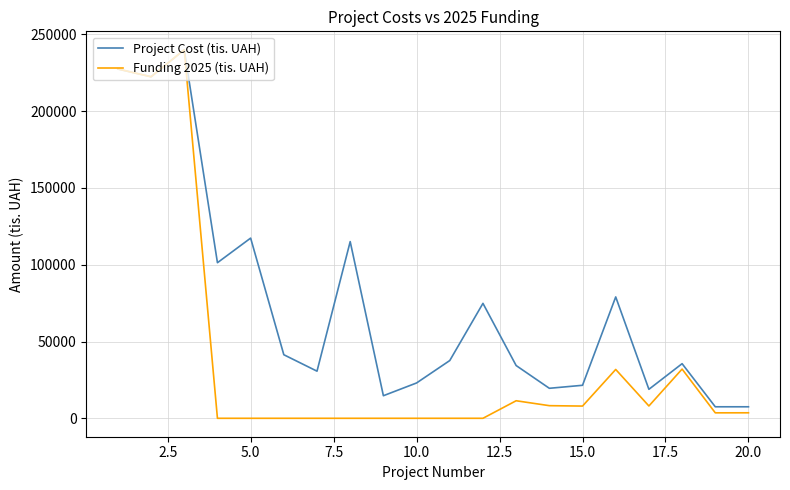

At how many categories does at least one series exceed 136436?

3